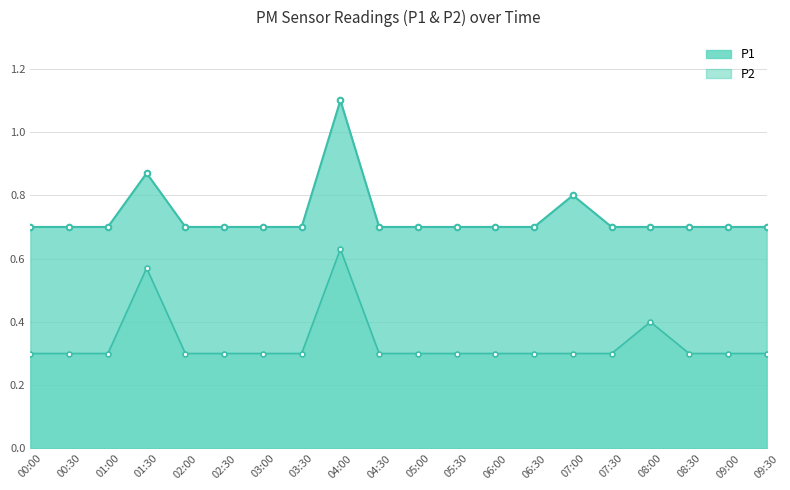

What is the total value across all series at 03:00?

1.0